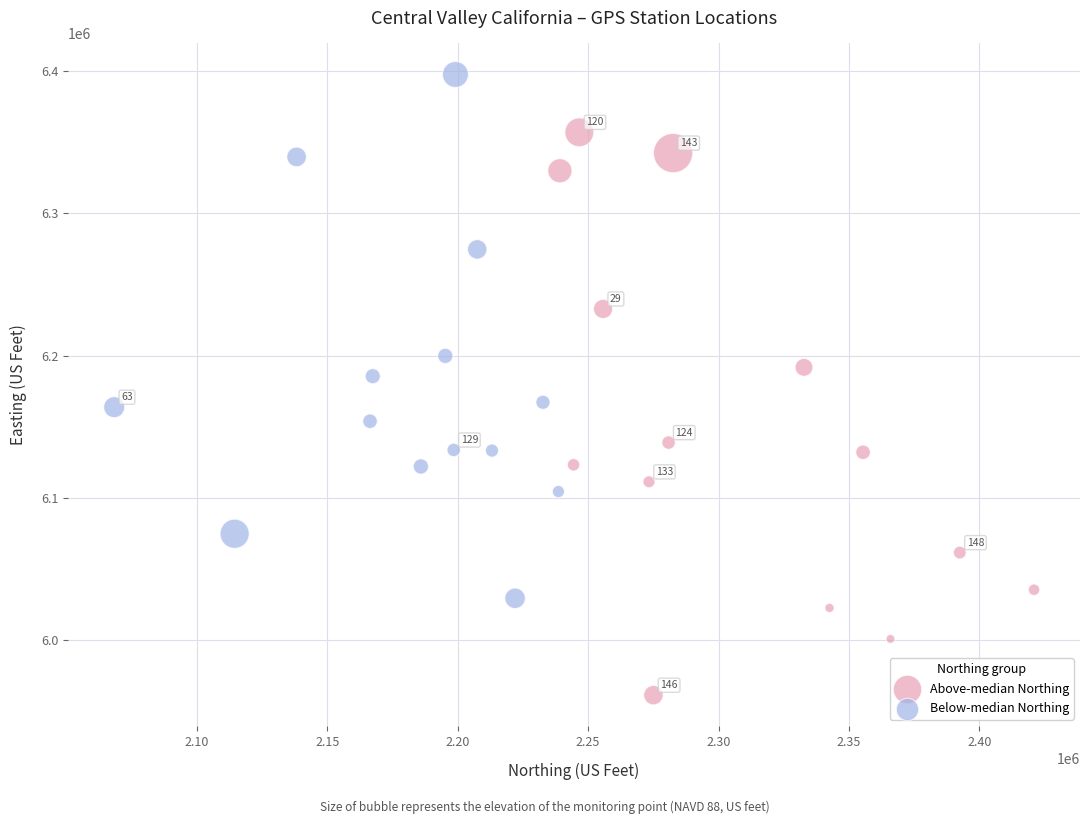

Which series reaches the maximum Y coordinate?

Below-median Northing